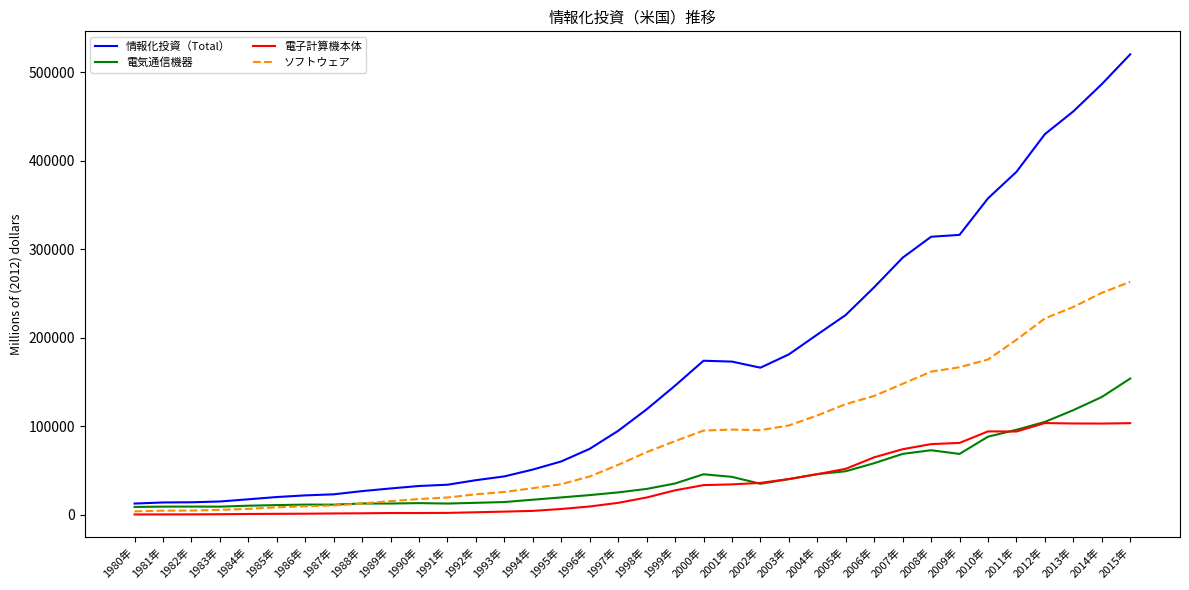

What is the sum of the 電子計算機本体 values at 2005年 and 1988年?

53245